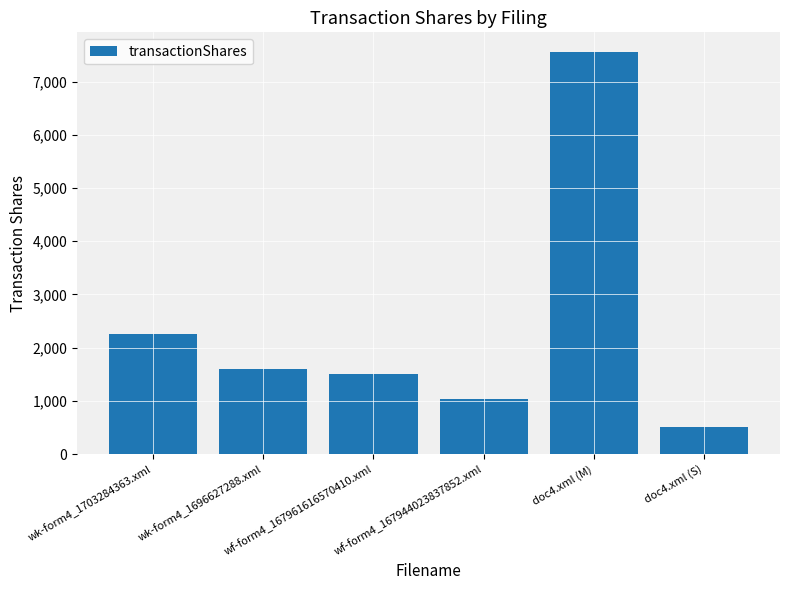

What position from the left is wk-form4_1696627288.xml?

2